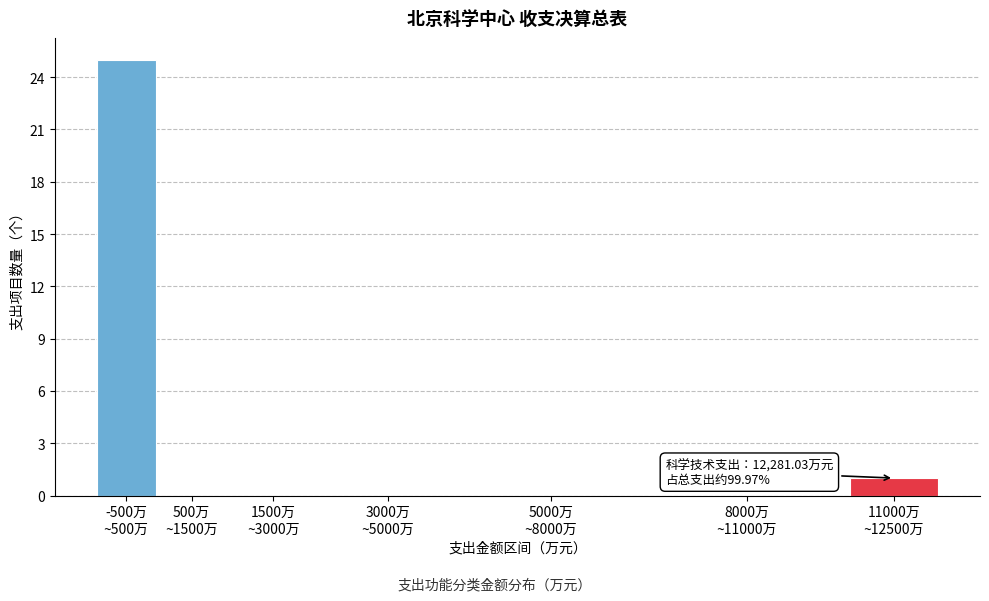

What is the maximum value shown in the chart?

25